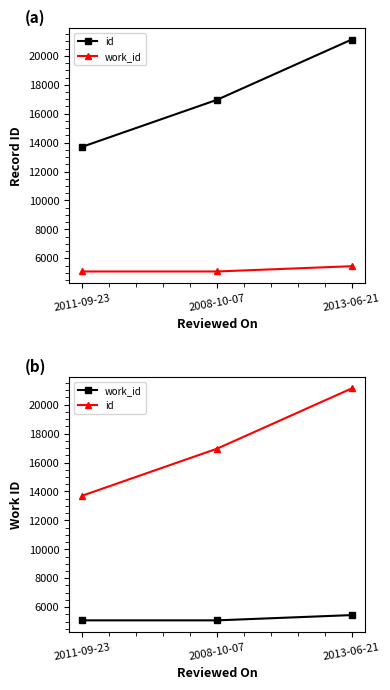

Which series has the largest total across all categories?

id